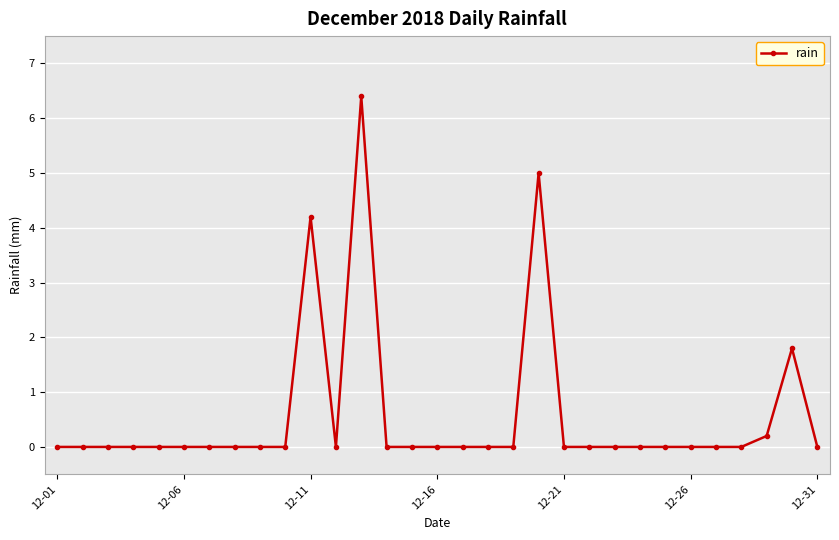

How many lines are shown in the chart?

1